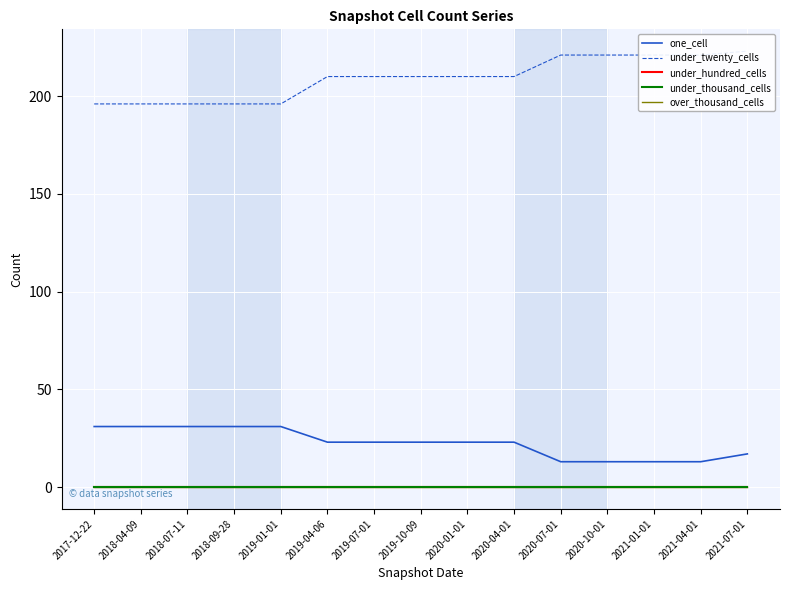

Count the number of categories in the chart.

15